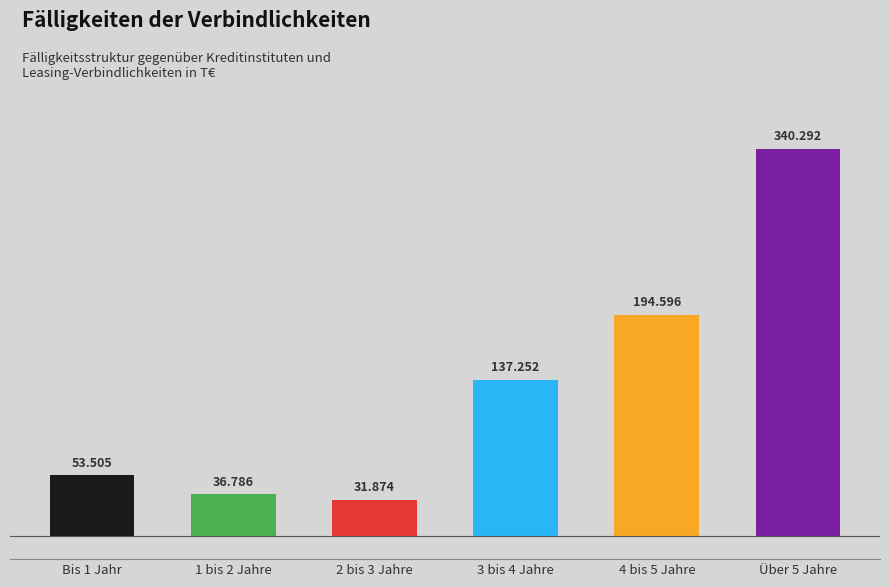

Reading left to right, transcribe all the data shown in this chart.

53505	36786	31874	137252	194596	340292